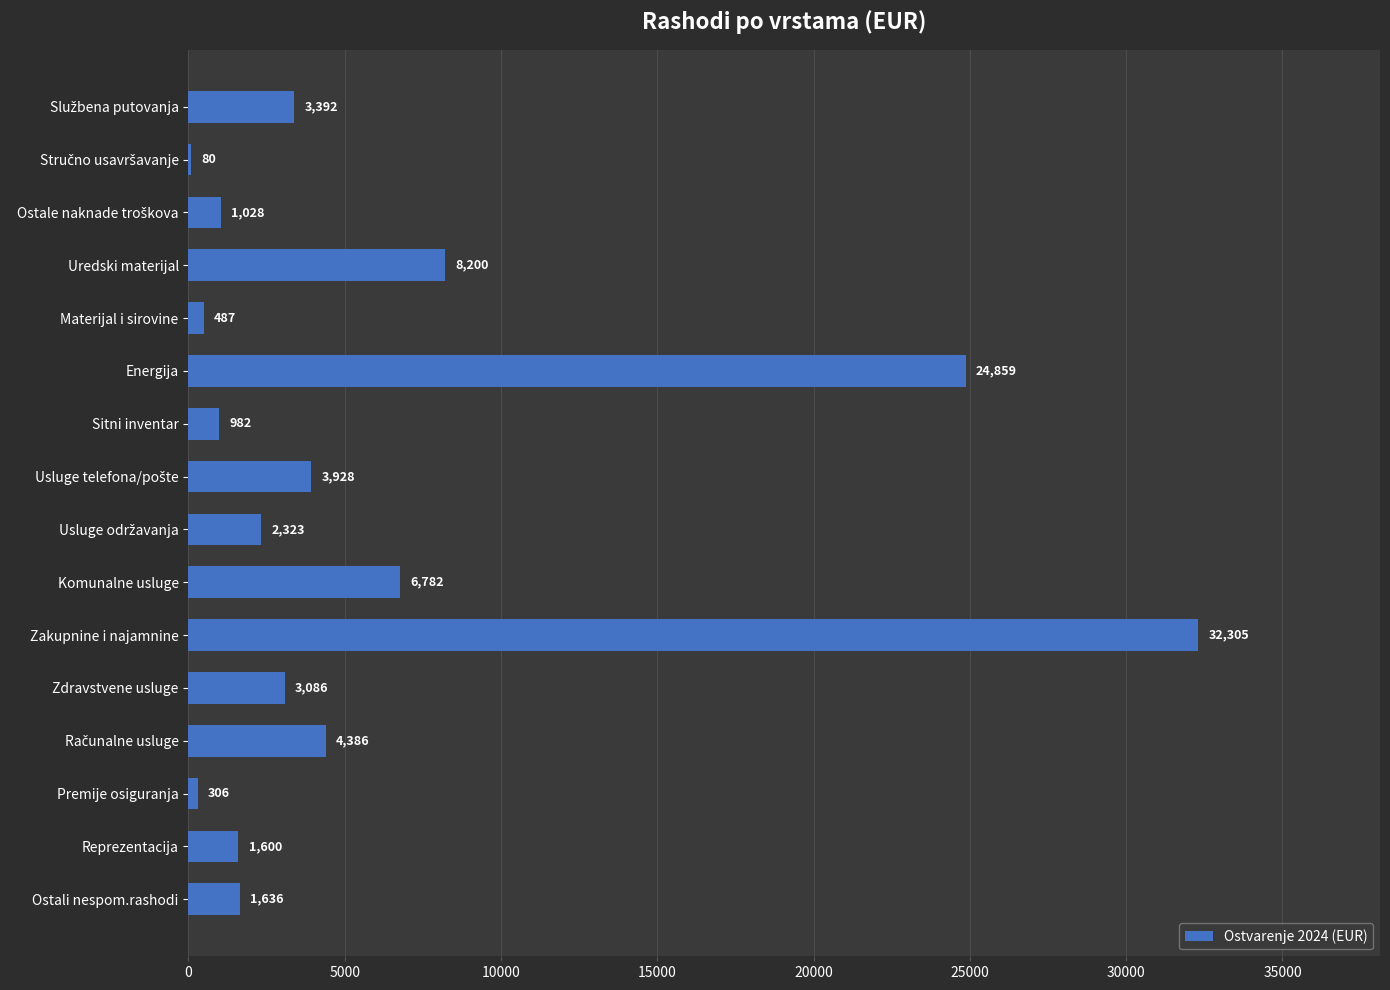

At which label is the value closest to 16192?

Uredski materijal